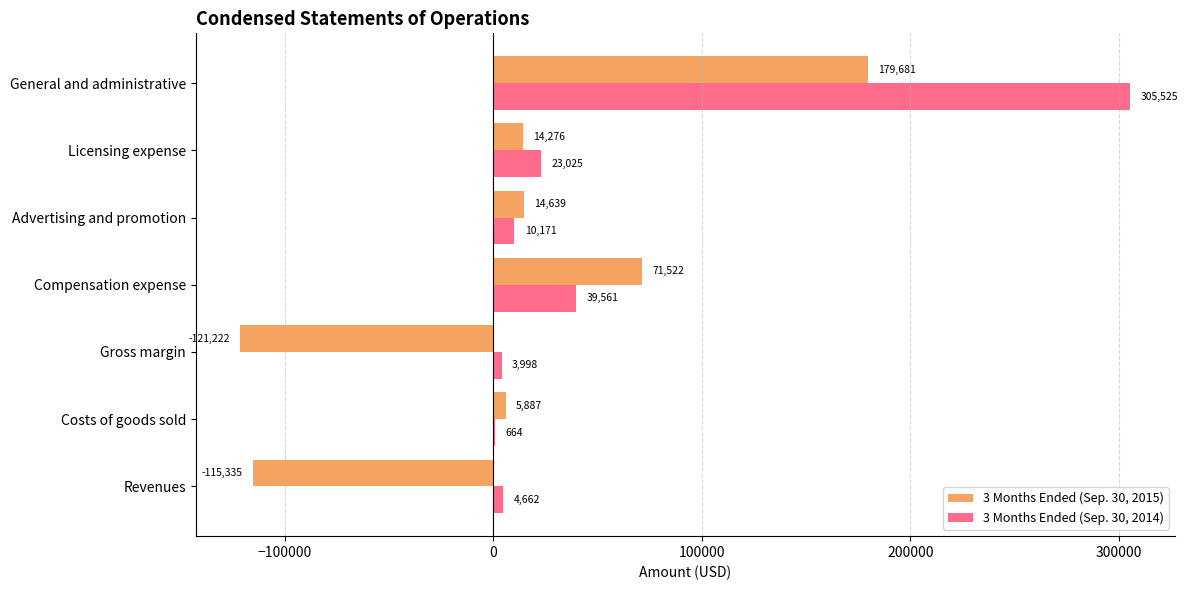

How many distinct data groups are displayed?

2